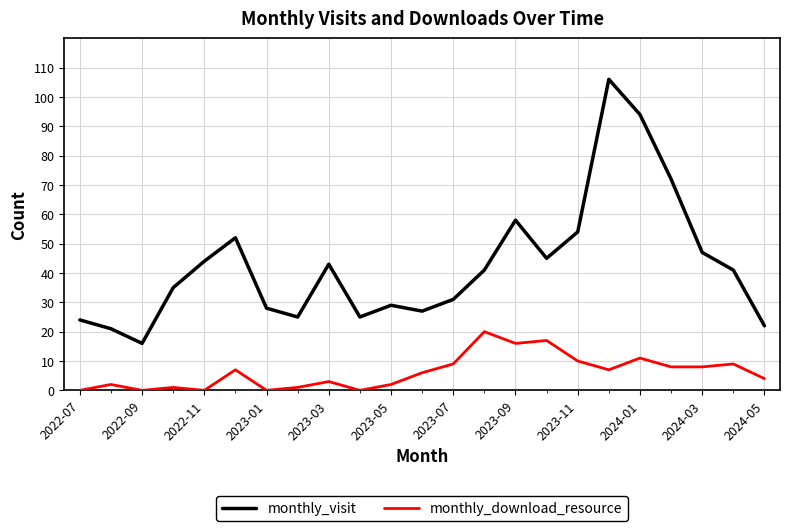

What is the difference between the maximum and minimum values in the monthly_download_resource series?

20